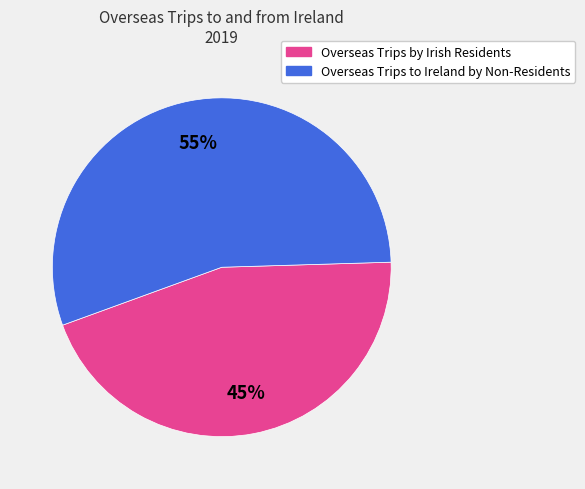

How many slices are in this pie chart?

2